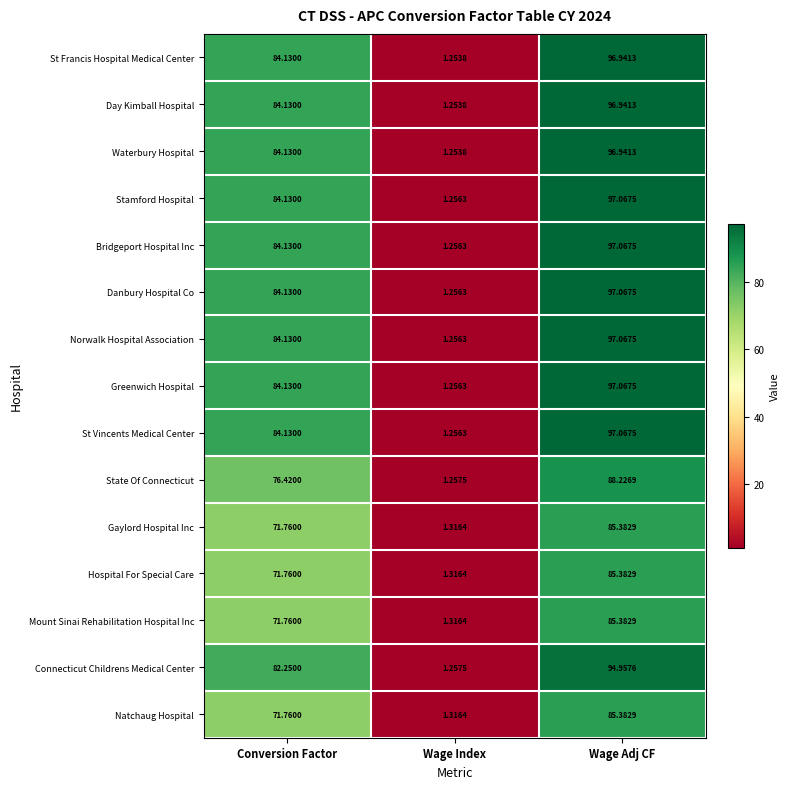

Which label corresponds to the smallest value in the chart?

Wage Index